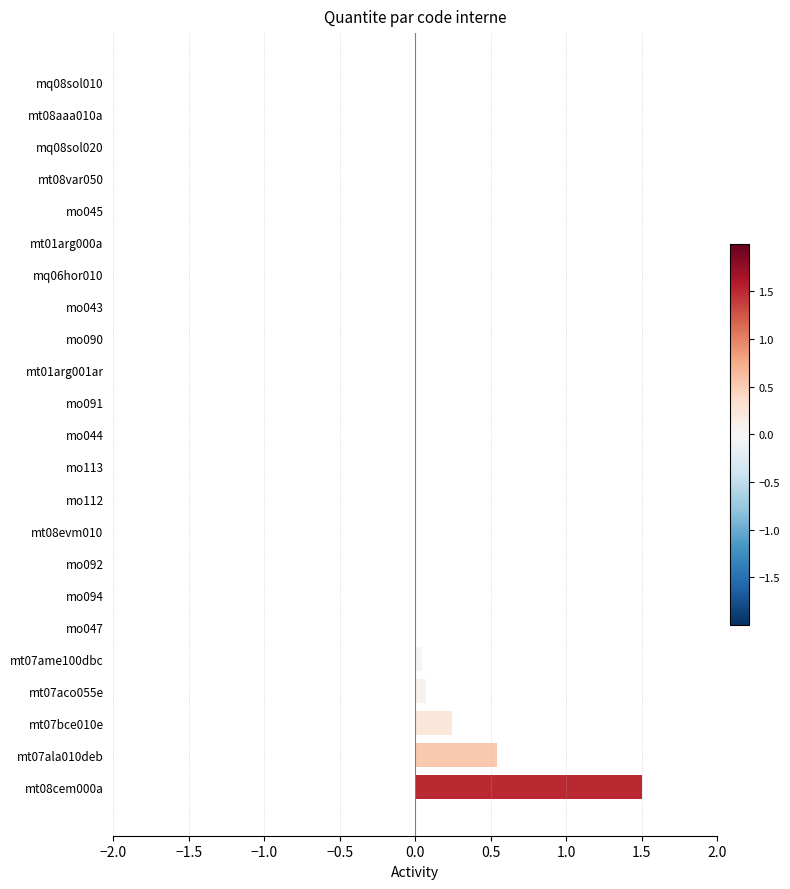

How many distinct data groups are displayed?

1